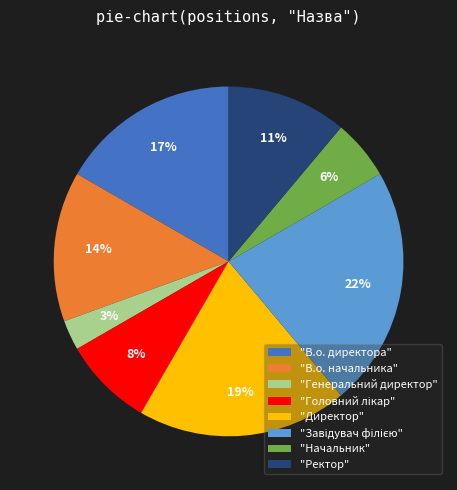

Between "Начальник" and "Генеральний директор", which is larger?

"Начальник"